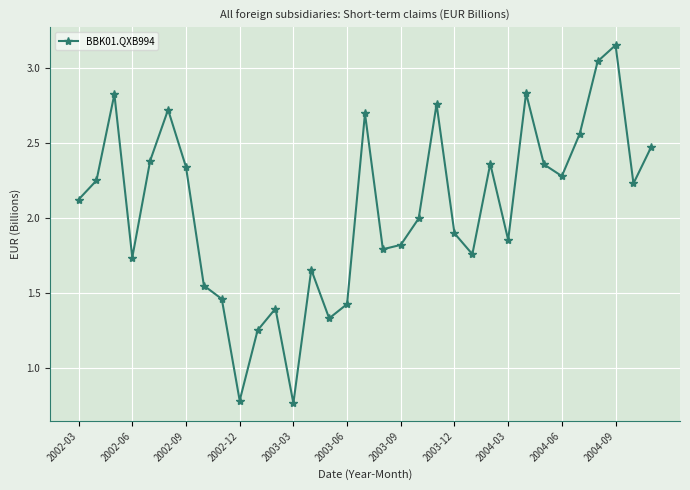

How many points are lower than both their immediate neighbors (excluding endpoints)?

9